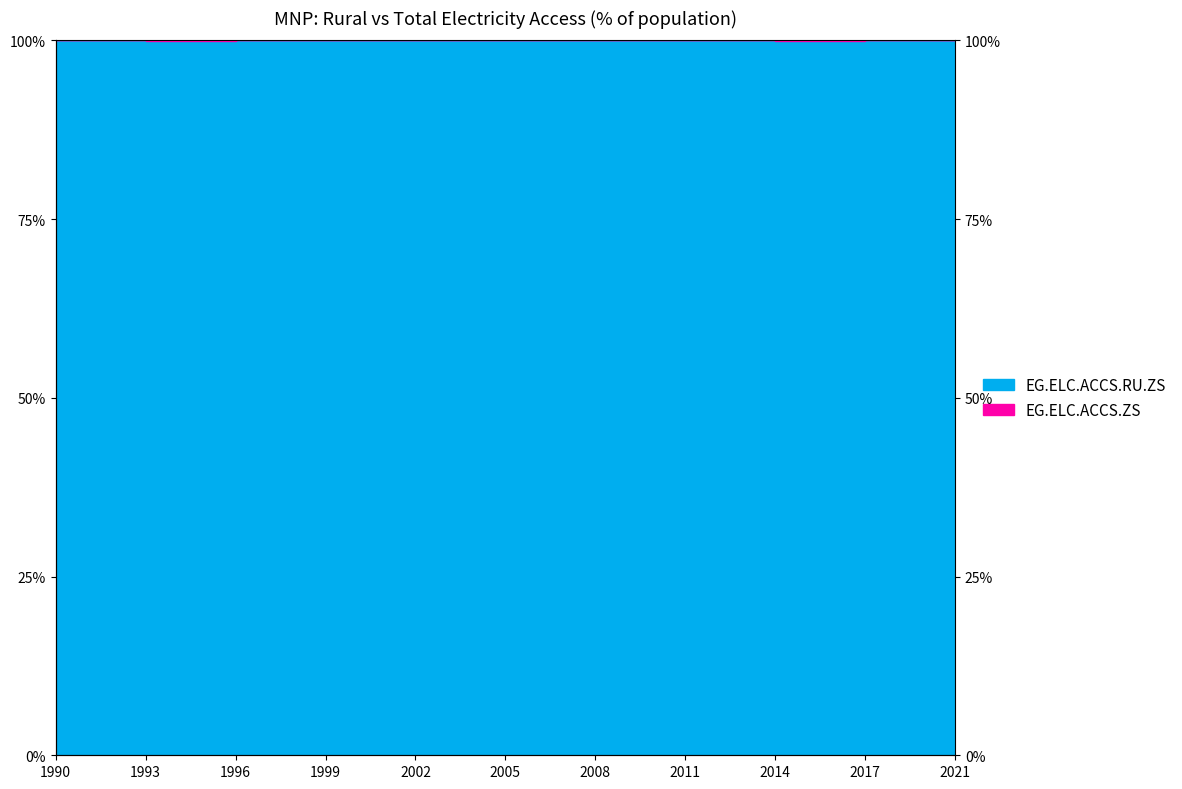

Between 1993 and 2002, which is larger?

2002